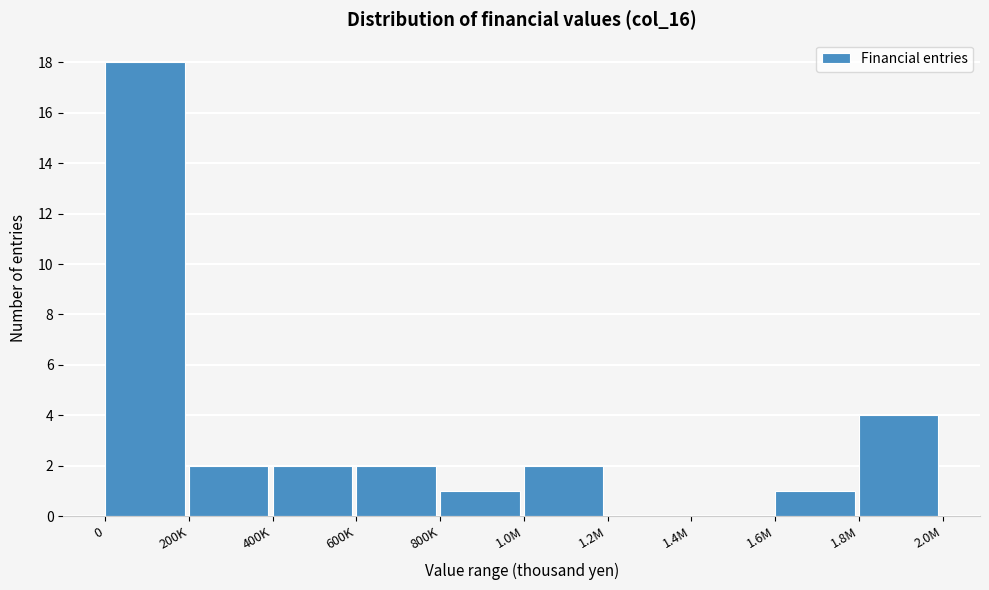

Reading left to right, transcribe all the data shown in this chart.

0=18	200K=2	400K=2	600K=2	800K=1	1.0M=2	1.2M=0	1.4M=0	1.6M=1	1.8M=4